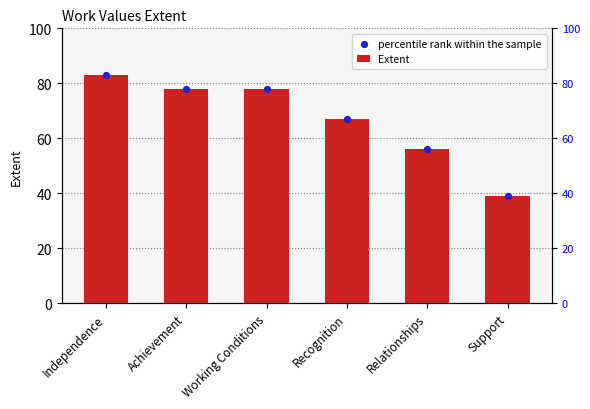

Is the value of Extent at Recognition greater than the value of percentile rank within the sample at Support?

Yes